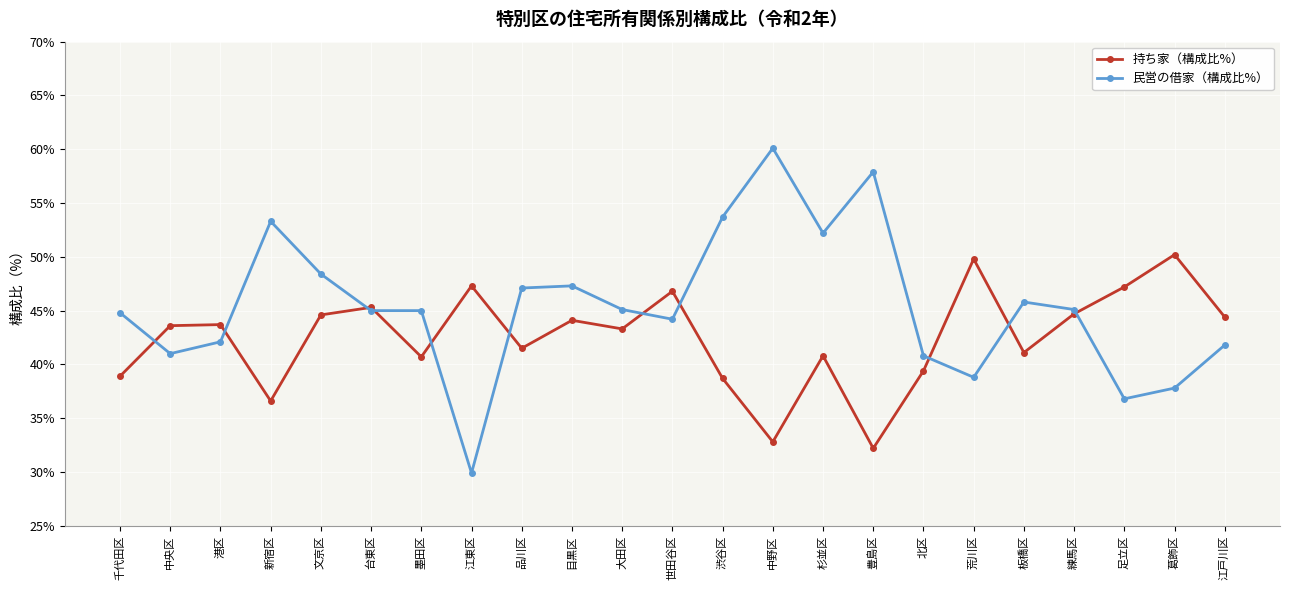

What is the difference between the 持ち家（構成比%） values at 品川区 and 葛飾区?

8.7